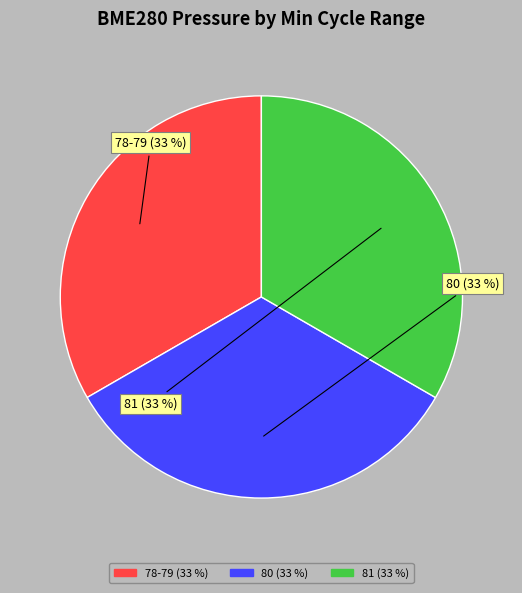

Does any single category account for the majority?

No